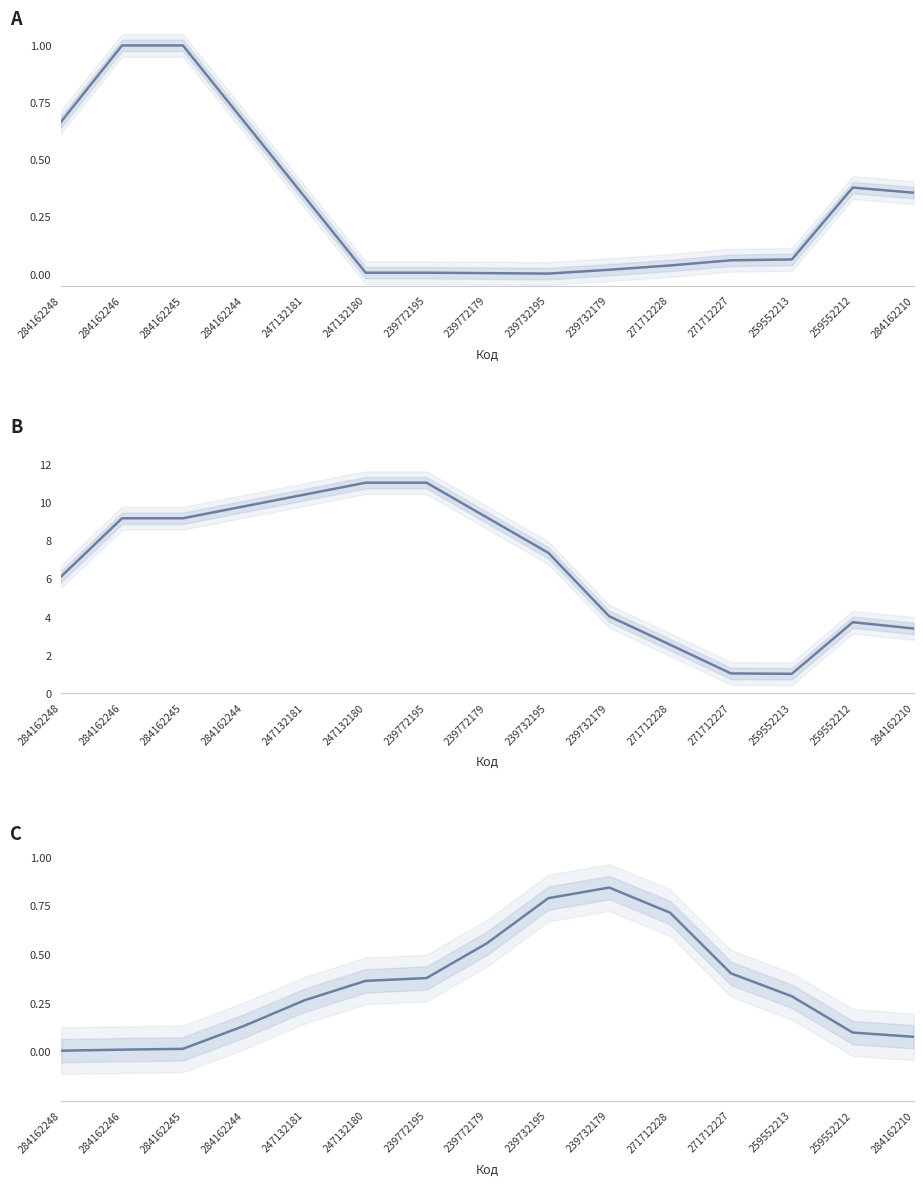

What is the label of the 14th point from the right?

284162246